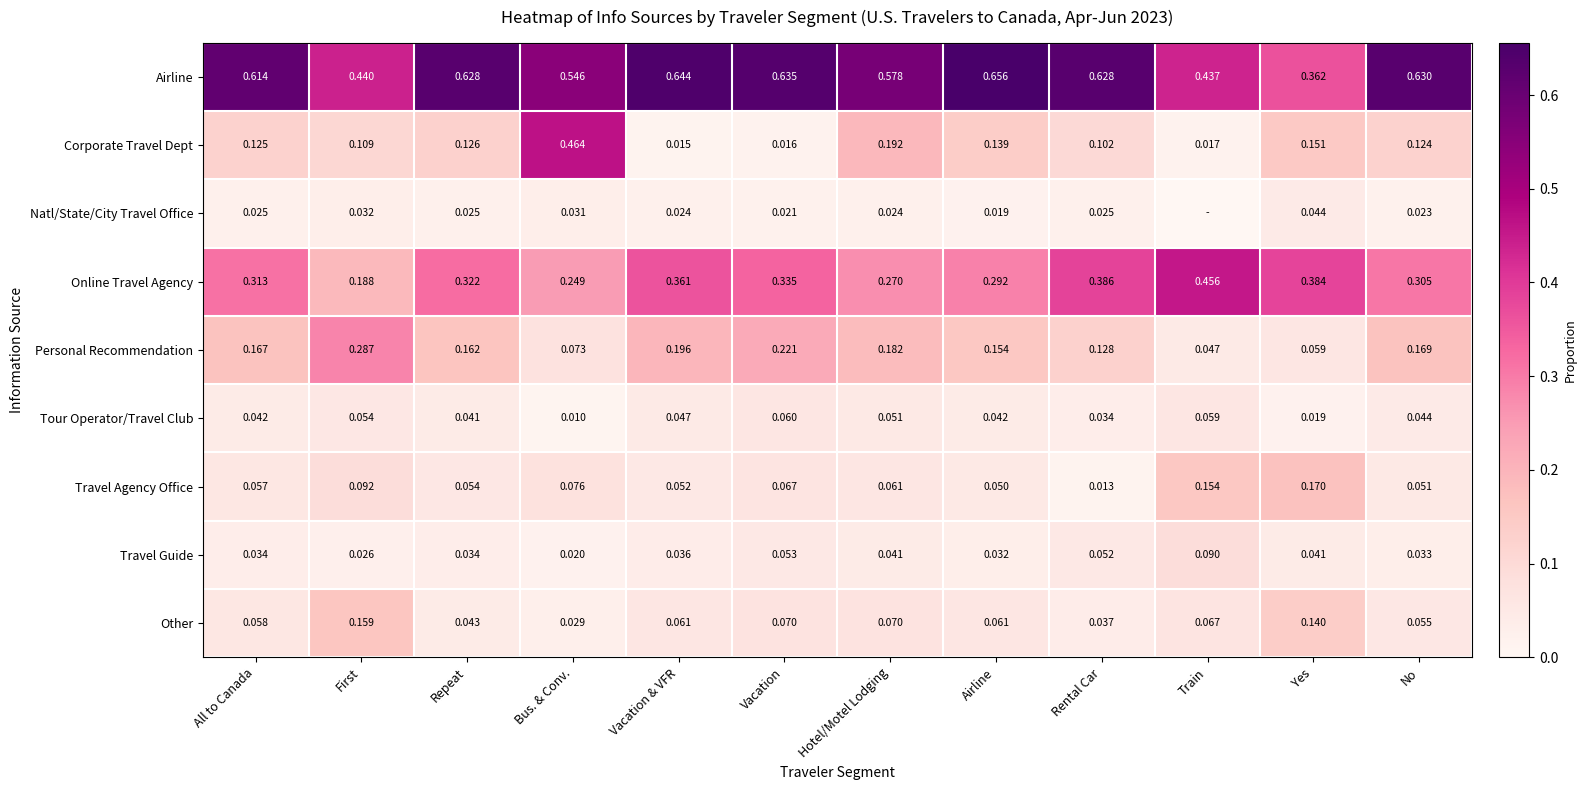

Is the value of Online Travel Agency at Airline greater than the value of Personal Recommendation at Airline?

Yes